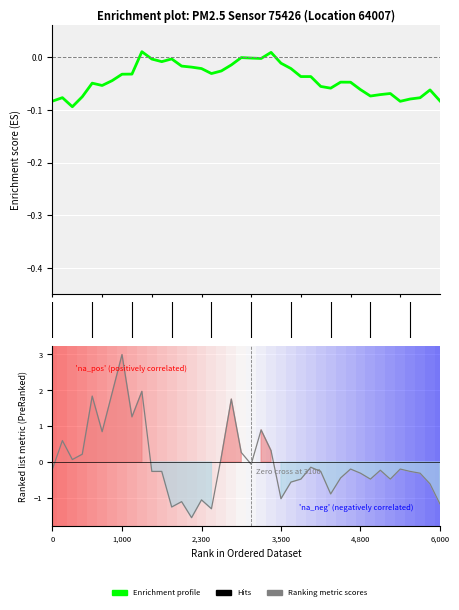

Rank the series by their maximum value, from lowest to highest.

Enrichment profile, Ranking metric scores